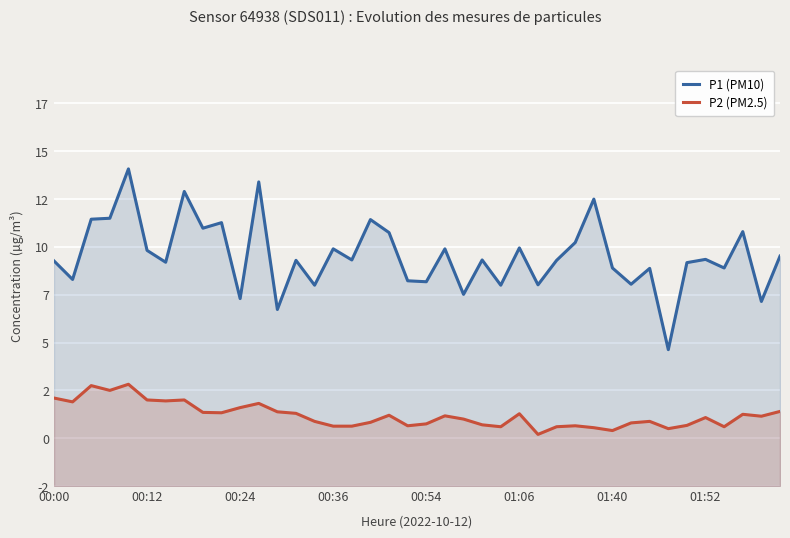

What is the difference between the highest and lowest values at 00:54?

7.4